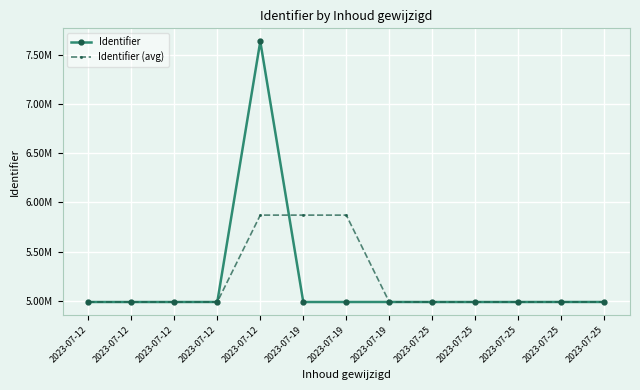

What are all the series names shown in the legend?

Identifier, Identifier (avg)